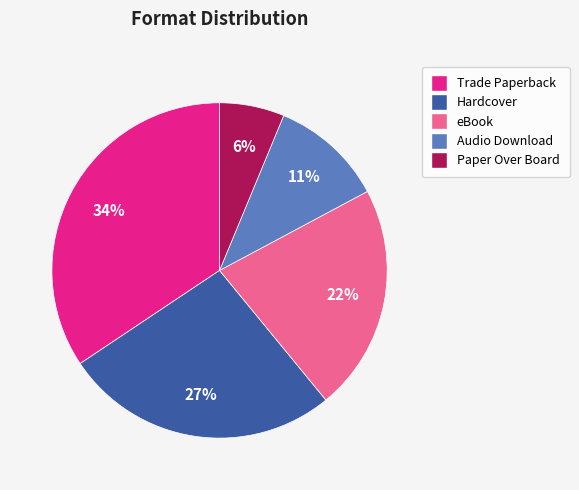

How many segments does this pie chart have?

5